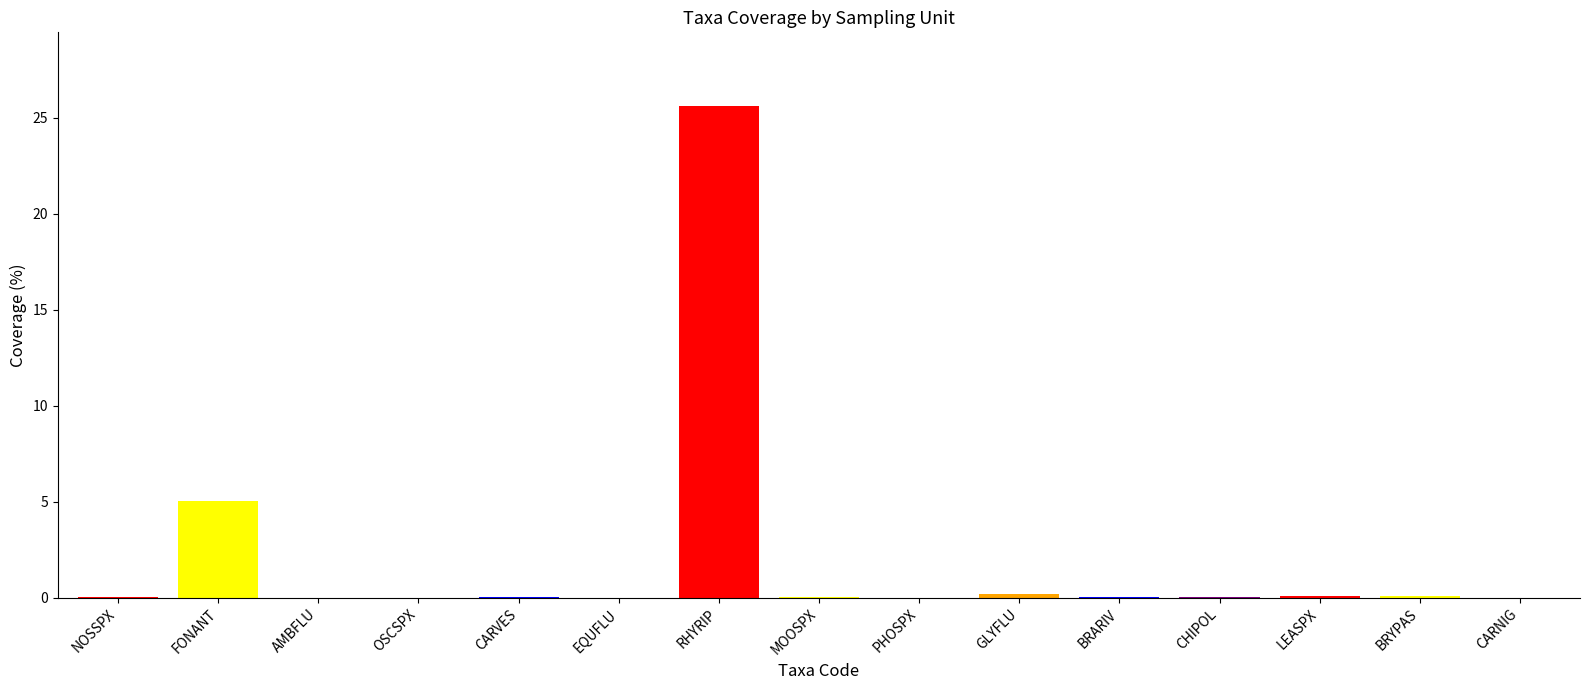

What value does the data have at RHYRIP?

25.6